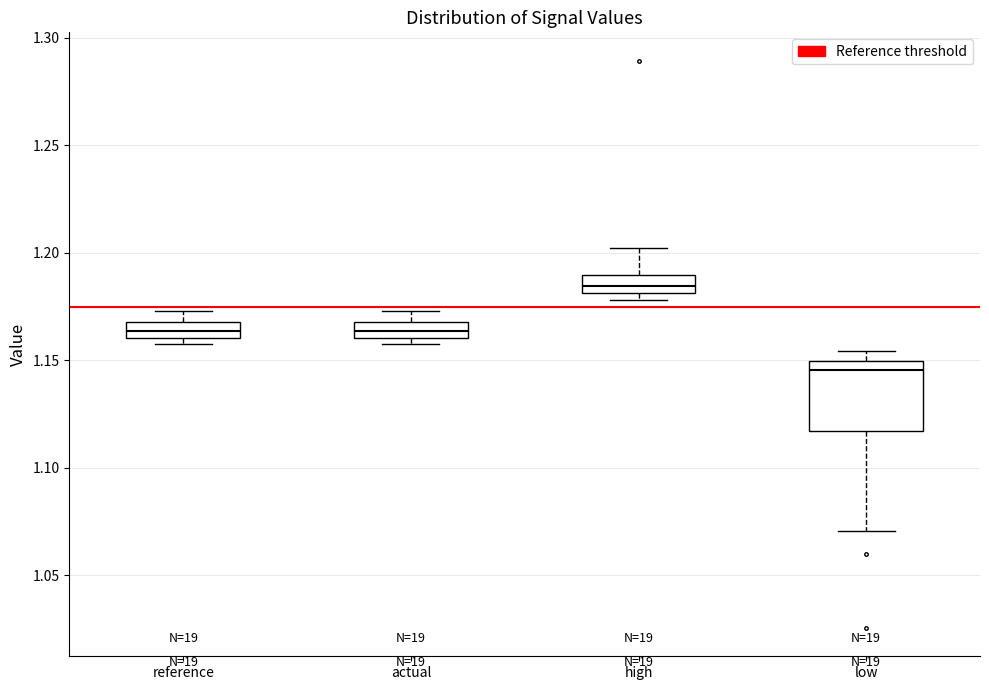

Reading left to right, read every box against the y-axis: the position of its median line, the range the box covers, and the ends of its whiskers. The values are not printed on the chart, so give them approximately, as read against the axis.

reference: median 1.165, box 1.160 to 1.170, whiskers 1.155 to 1.175
actual: median 1.165, box 1.160 to 1.170, whiskers 1.155 to 1.175
high: median 1.185, box 1.180 to 1.190, whiskers 1.180 (just below the box's lower edge) to 1.200
low: median 1.145, box 1.115 to 1.150, whiskers 1.070 to 1.155